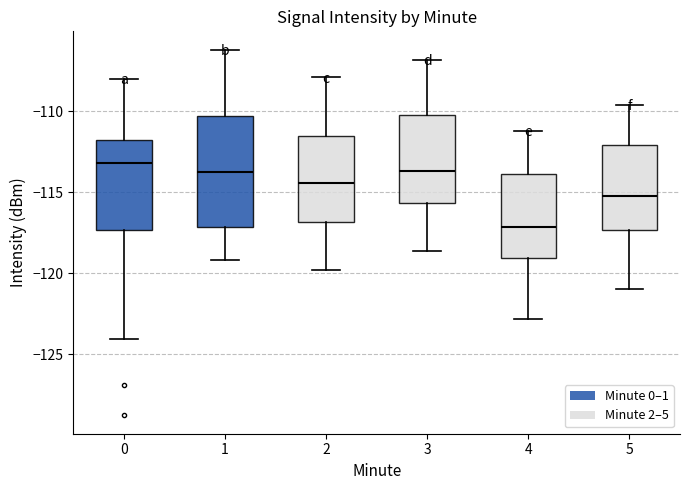

Reading left to right, read every box against the y-axis: the position of its median line, the range the box covers, and the ends of its whiskers. The values are not printed on the chart, so give them approximately, as read against the axis.

0: median -113.0, box -117.5 to -112.0, whiskers -124.0 to -108.0
1: median -113.5, box -117.0 to -110.5, whiskers -119.0 to -106.0
2: median -114.5, box -117.0 to -111.5, whiskers -120.0 to -108.0
3: median -113.5, box -115.5 to -110.0, whiskers -118.5 to -107.0
4: median -117.0, box -119.0 to -114.0, whiskers -123.0 to -111.0
5: median -115.0, box -117.5 to -112.0, whiskers -121.0 to -109.5